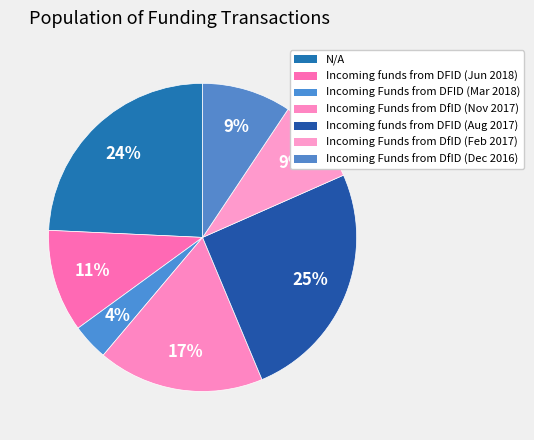

How many segments does this pie chart have?

7